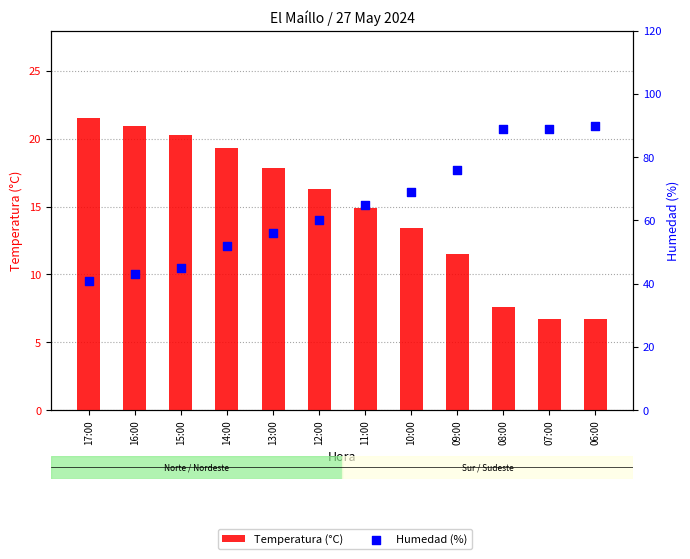

Is the value of Humedad (%) at 16:00 greater than the value of Temperatura (°C) at 13:00?

Yes